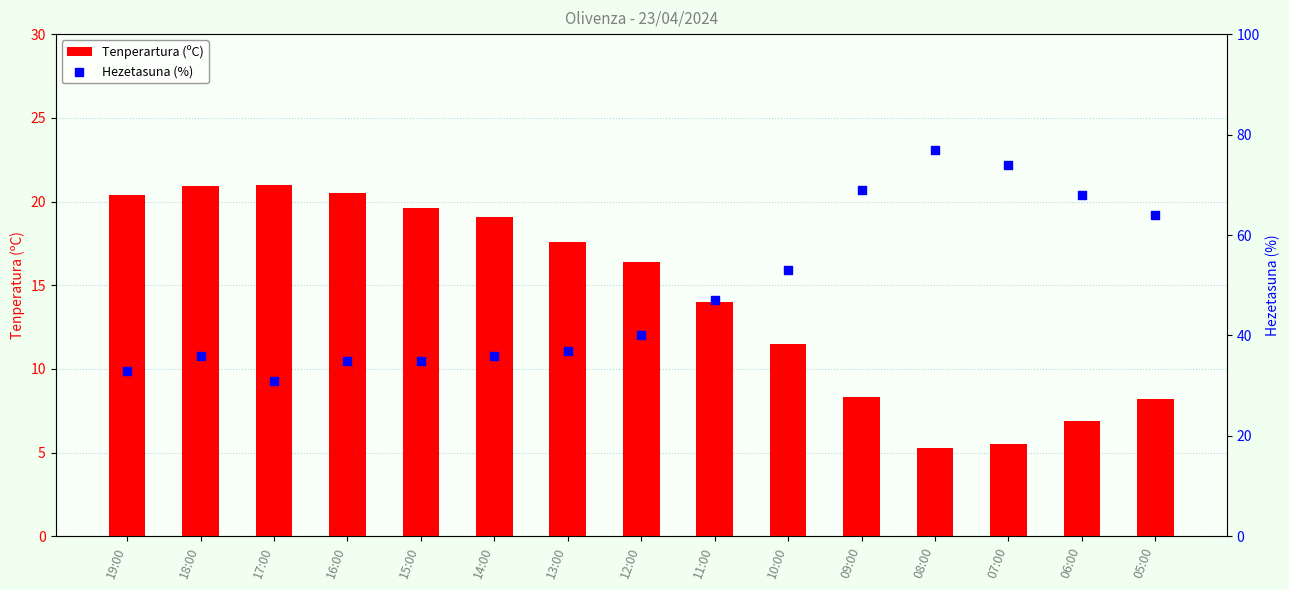

Is the value of Tenperartura (ºC) at 11:00 greater than the value of Hezetasuna (%) at 05:00?

No